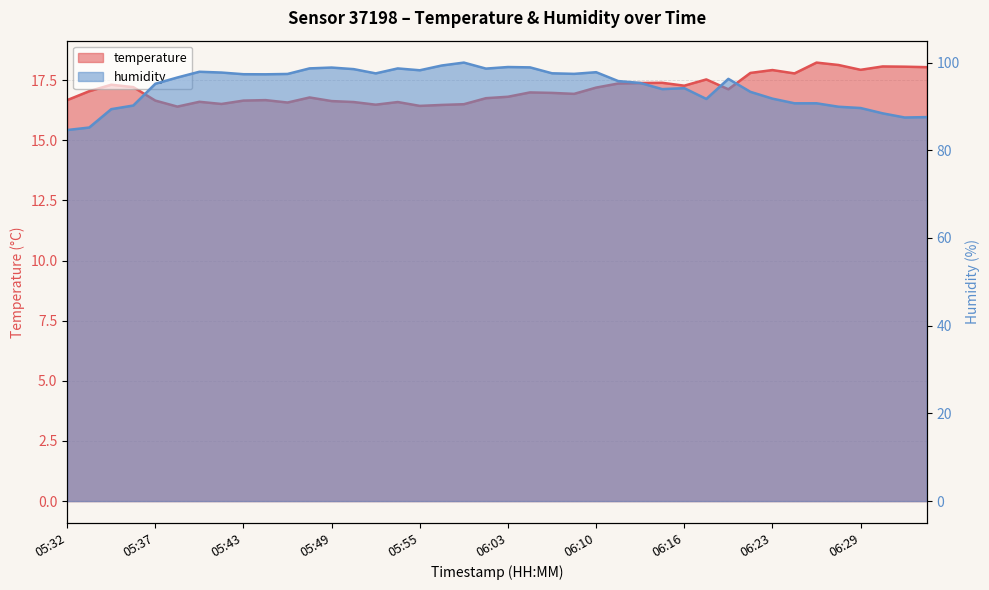

True or false: temperature has more than 0 points higher than both neighbors.

True